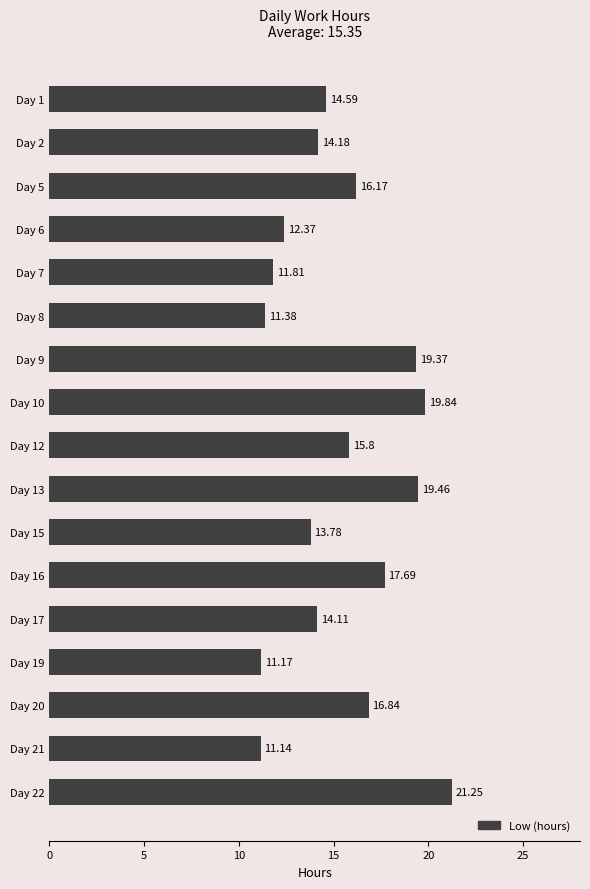

Approximately how many times larger is the value at Day 5 compared to Day 2?

1.1